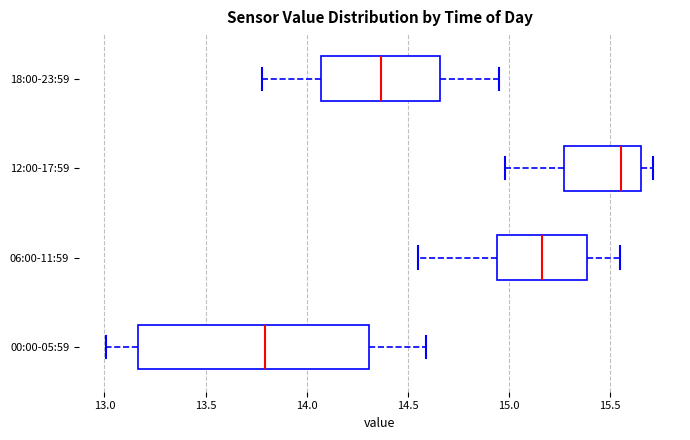

Reading bottom to top, read every box against the x-axis: the position of its median line, the range the box covers, and the ends of its whiskers. The values are not printed on the chart, so give them approximately, as read against the axis.

00:00-05:59: median 13.80, box 13.15 to 14.30, whiskers 13.00 to 14.60
06:00-11:59: median 15.15, box 14.95 to 15.40, whiskers 14.55 to 15.55
12:00-17:59: median 15.55, box 15.25 to 15.65, whiskers 15.00 to 15.70
18:00-23:59: median 14.35, box 14.05 to 14.65, whiskers 13.80 to 14.95